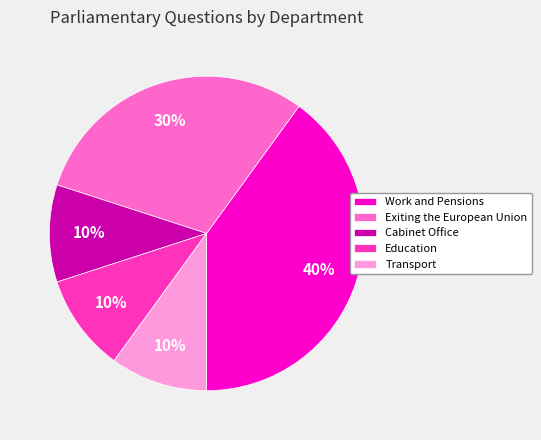

How many slices are in this pie chart?

5